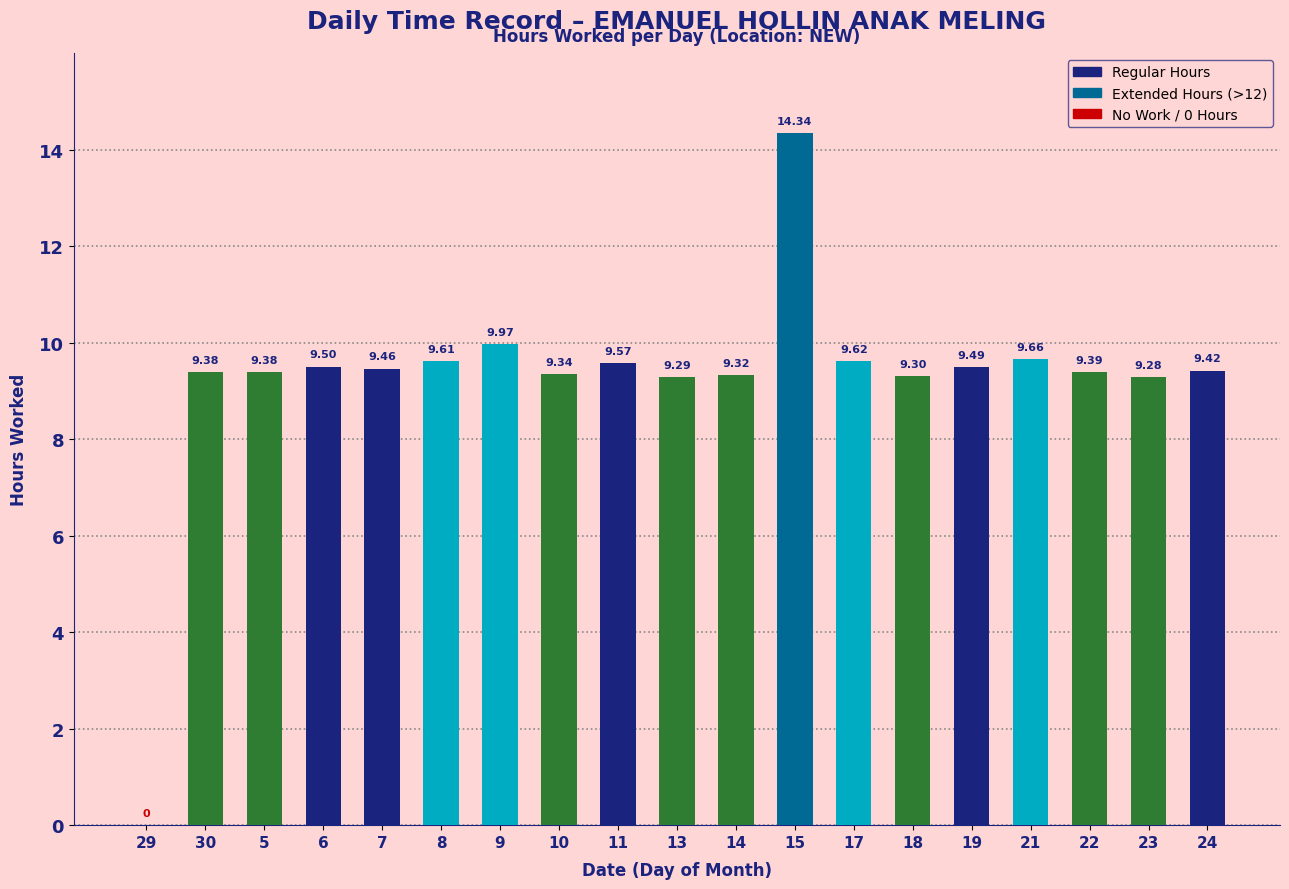

What is the sum of all values?

175.3